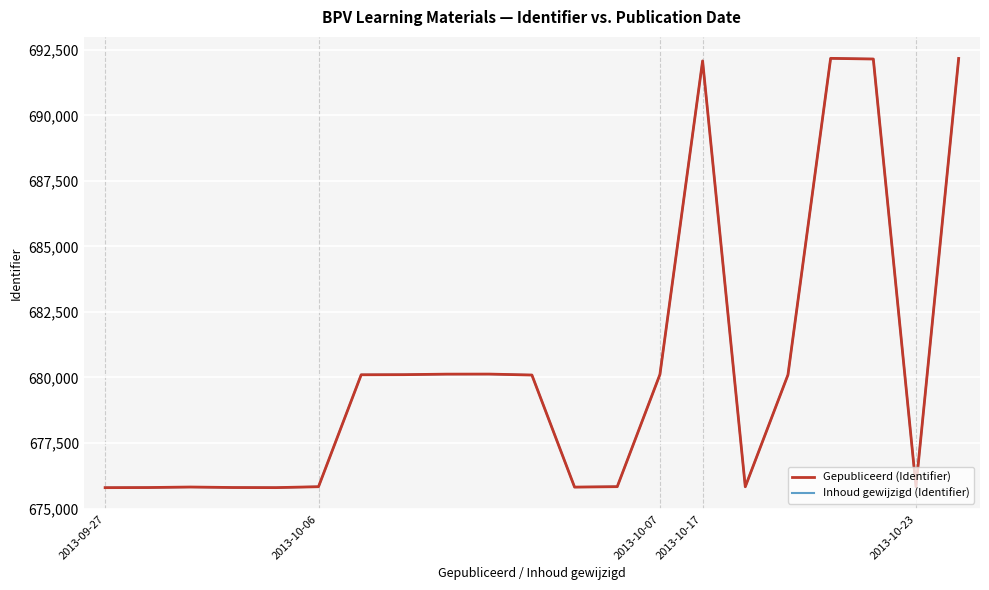

Reading left to right, extract all data points from this chart.

Gepubliceerd (Identifier): 675797	675801	675821	675802	675798	675833	680104	680108	680128	680130	680094	675818	675835	680115	692079	675831	680101	692177	692152	675832	692173
Inhoud gewijzigd (Identifier): 675797	675801	675821	675802	675798	675833	680104	680108	680128	680130	680094	675818	675835	680115	692079	675831	680101	692177	692152	675832	692173